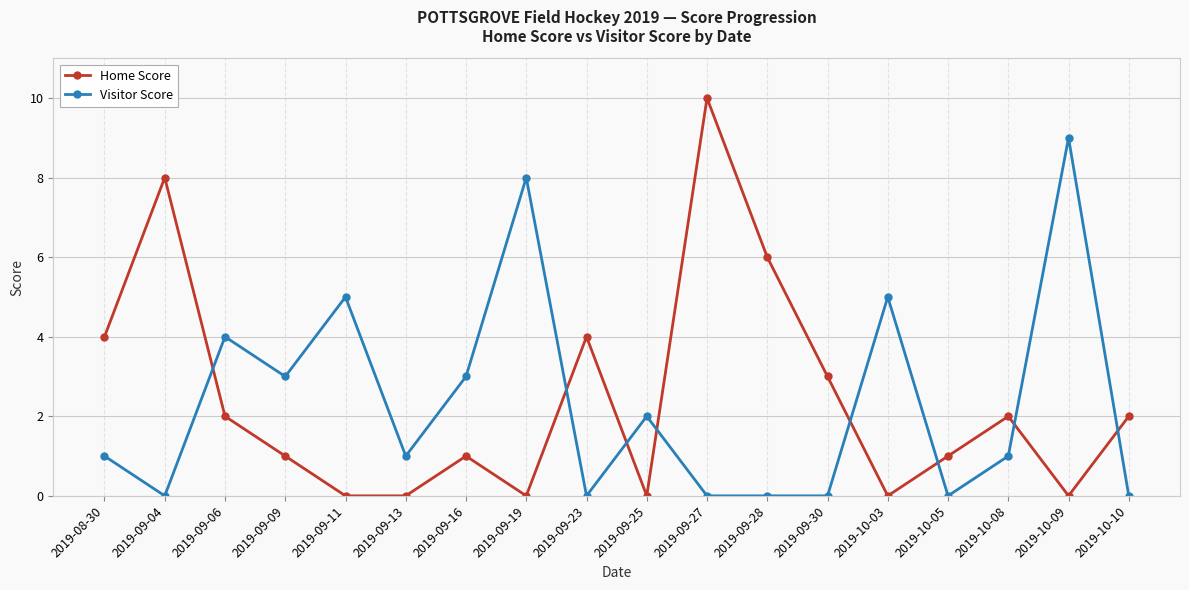

Which series ends up on top after the final intersection of Home Score and Visitor Score?

Home Score